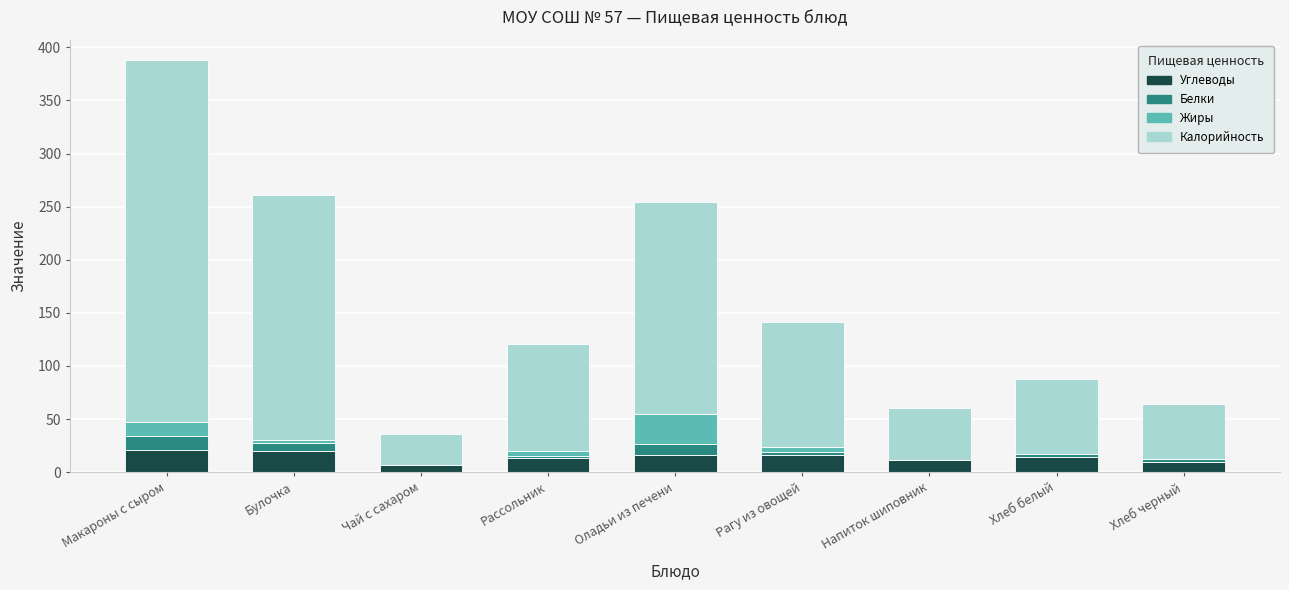

What is the total value across all series at Оладьи из печени?

254.7